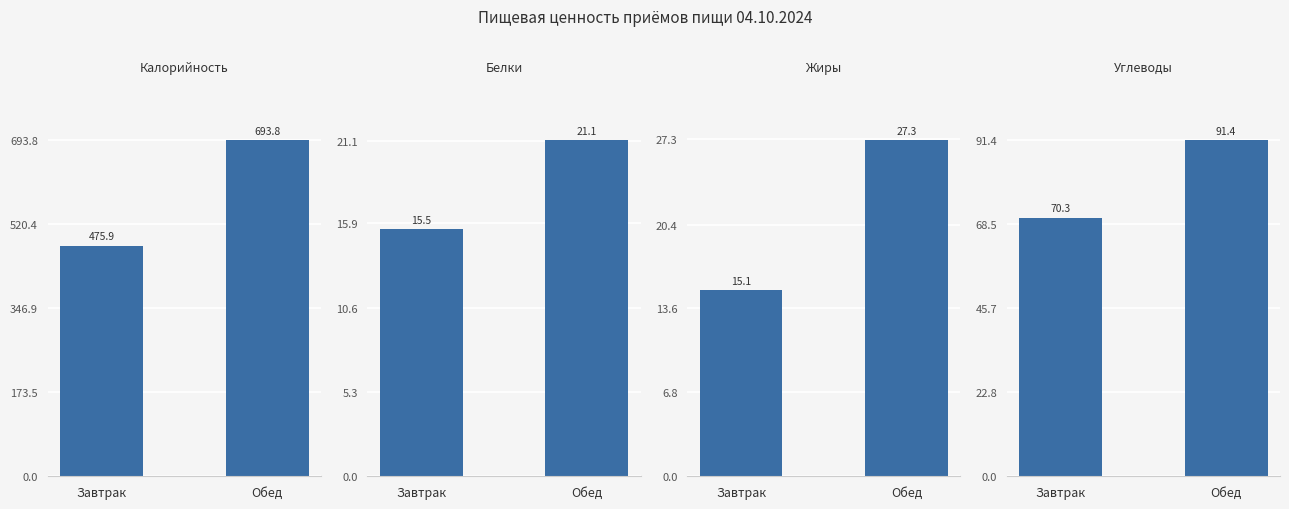

How many groups of bars are there?

2